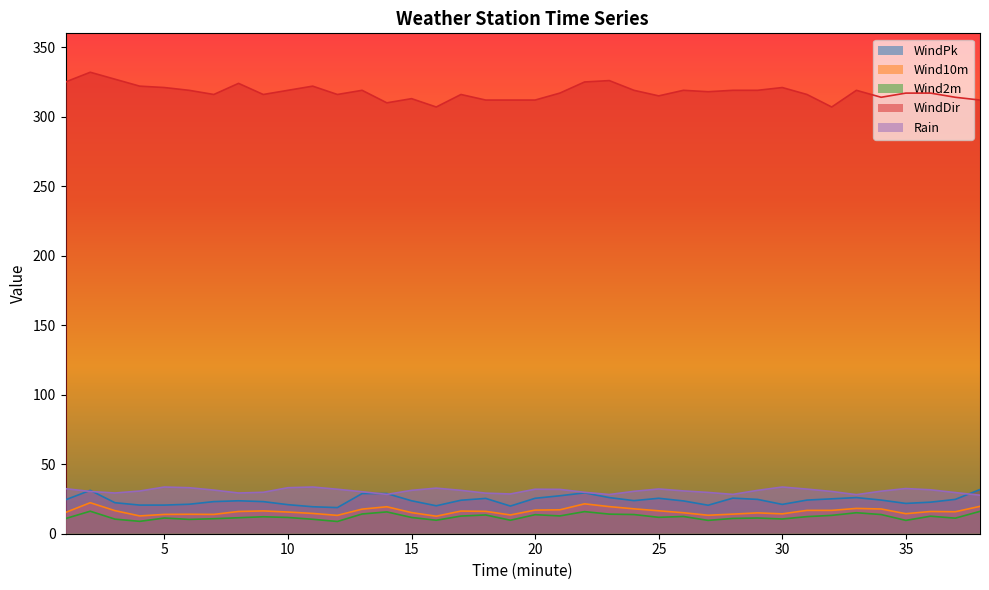

What value does the WindDir series have at 4?

322.0